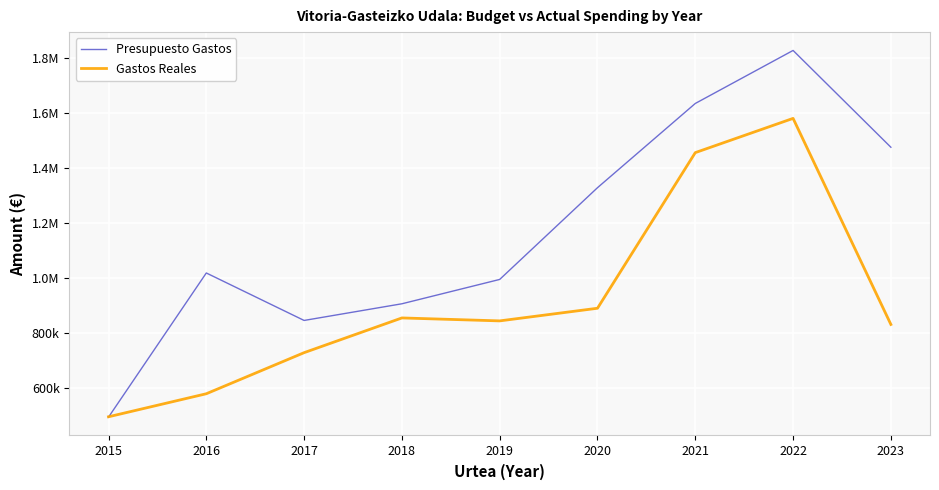

In Presupuesto Gastos, how many points are higher than both neighbors (excluding endpoints)?

2